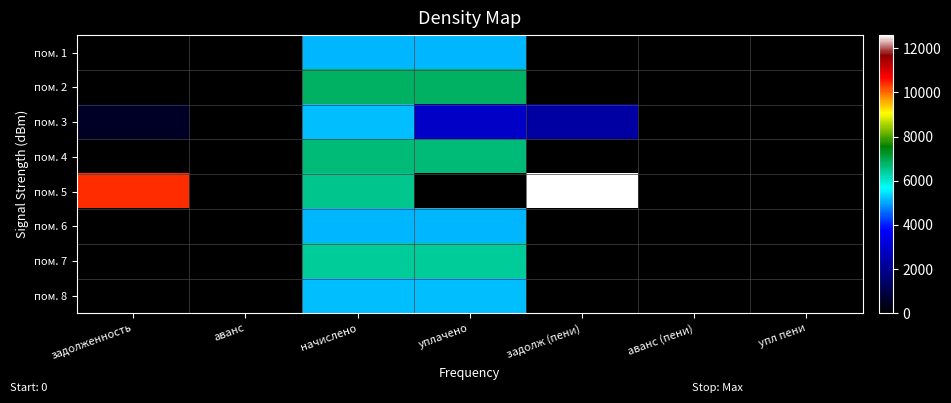

Which series has the largest total across all categories?

пом. 5